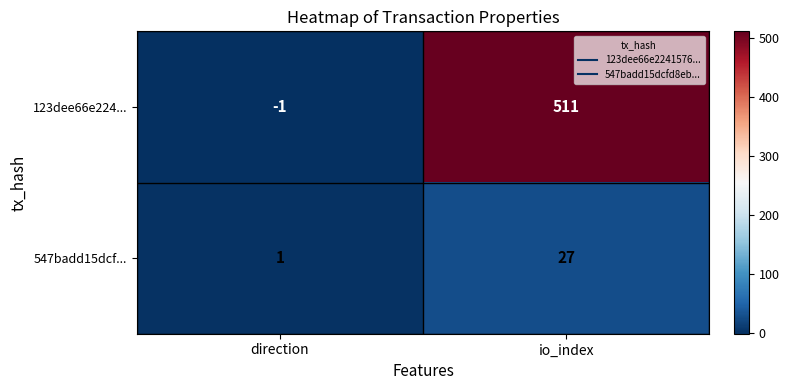

How many categories are shown in the chart?

2